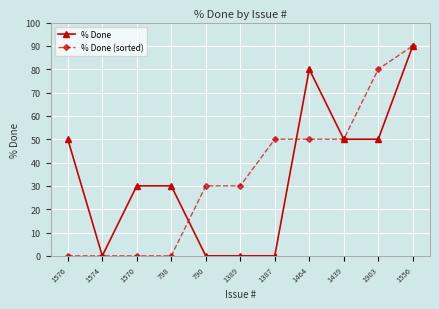

Rank the series at 1570 from highest to lowest value.

% Done, % Done (sorted)